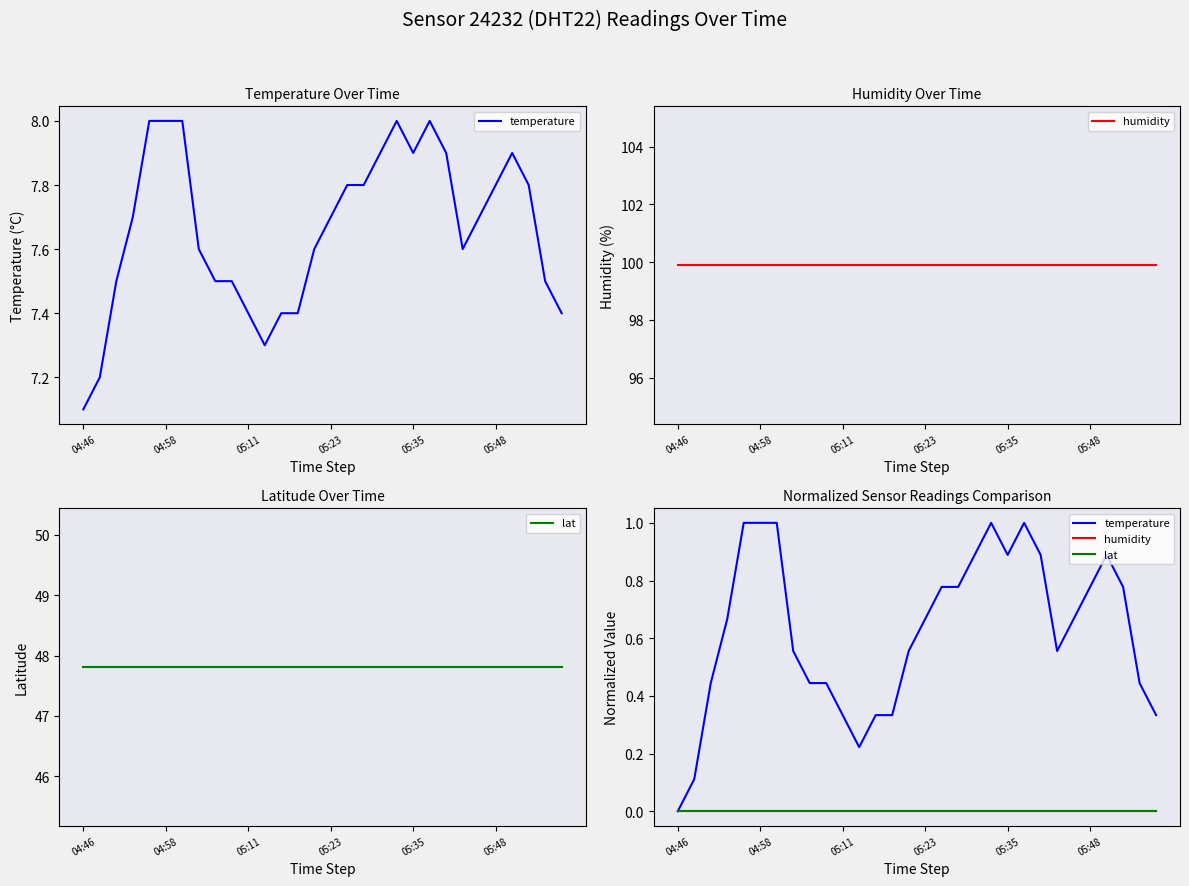

Is this an area chart (filled region under the line)?

No